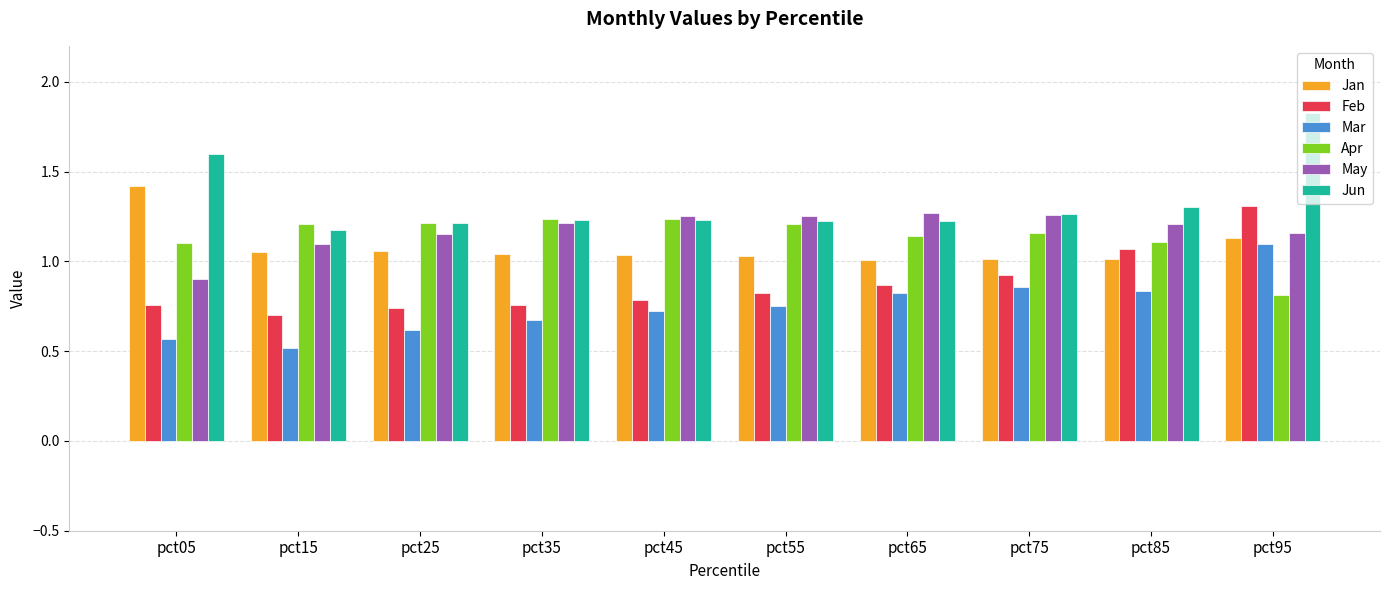

Are the bars grouped side by side (vs. stacked)?

Yes